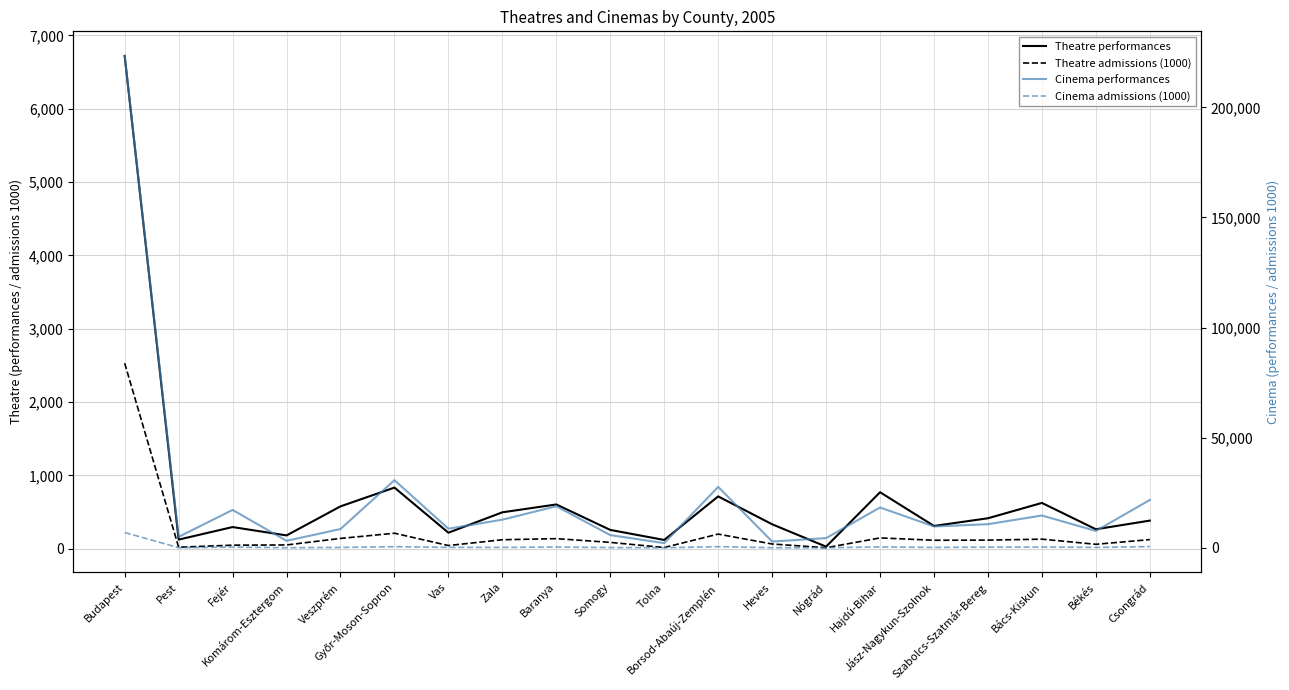

What is the label of the 2nd point from the right?

Békés